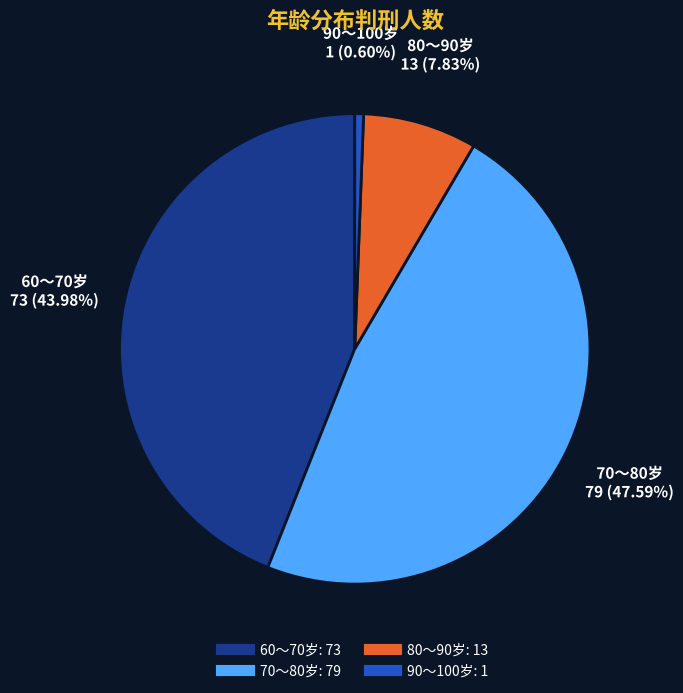

Between 70～80岁 and 90～100岁, which is larger?

70～80岁